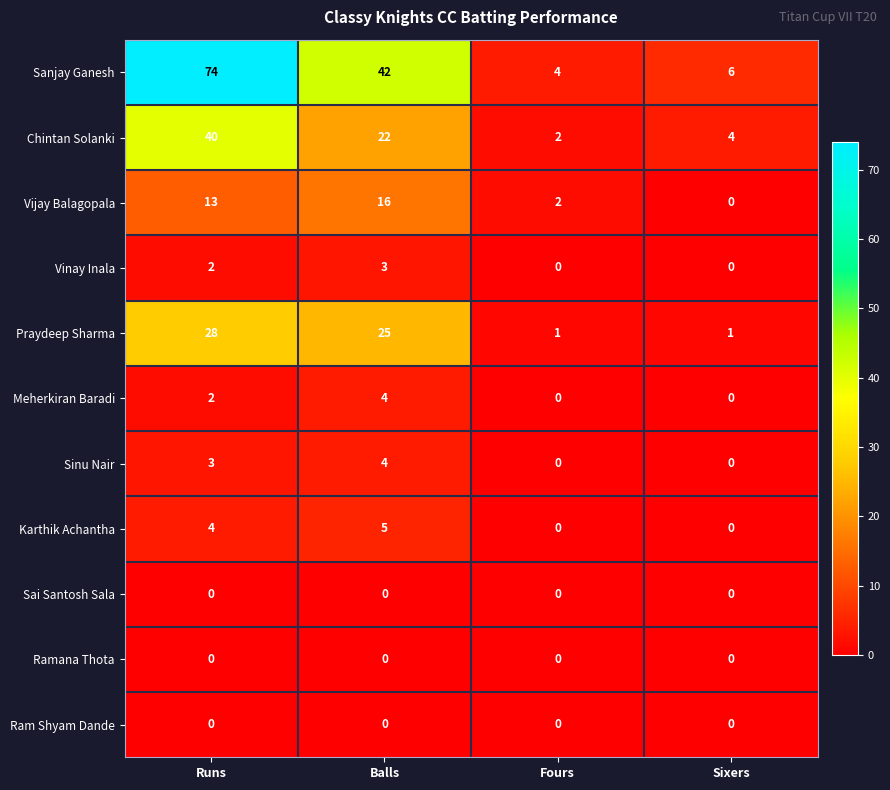

Where is Chintan Solanki nearest to the value 21?

Balls